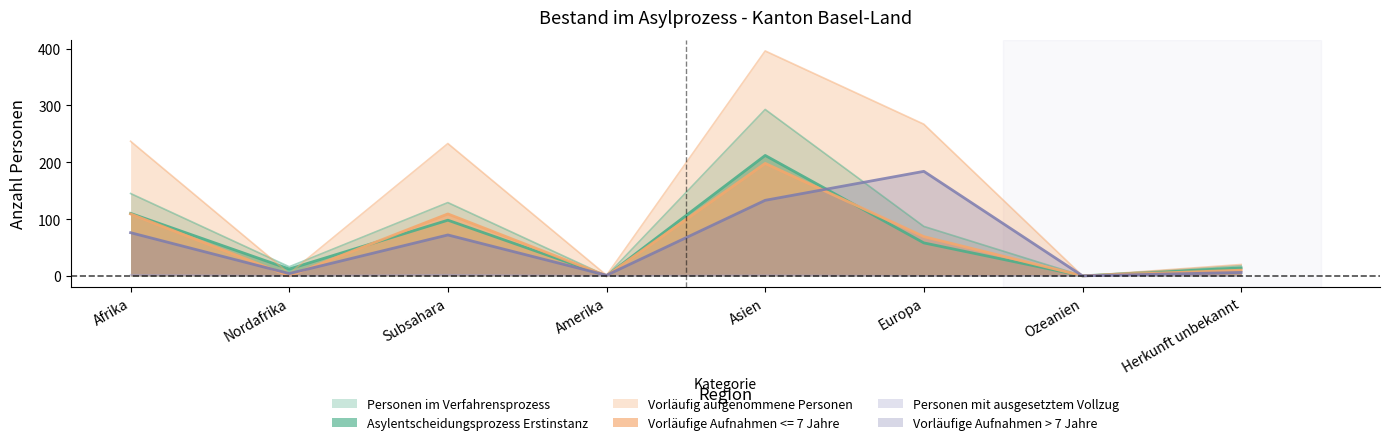

Does the chart display data point markers on the line(s)?

No